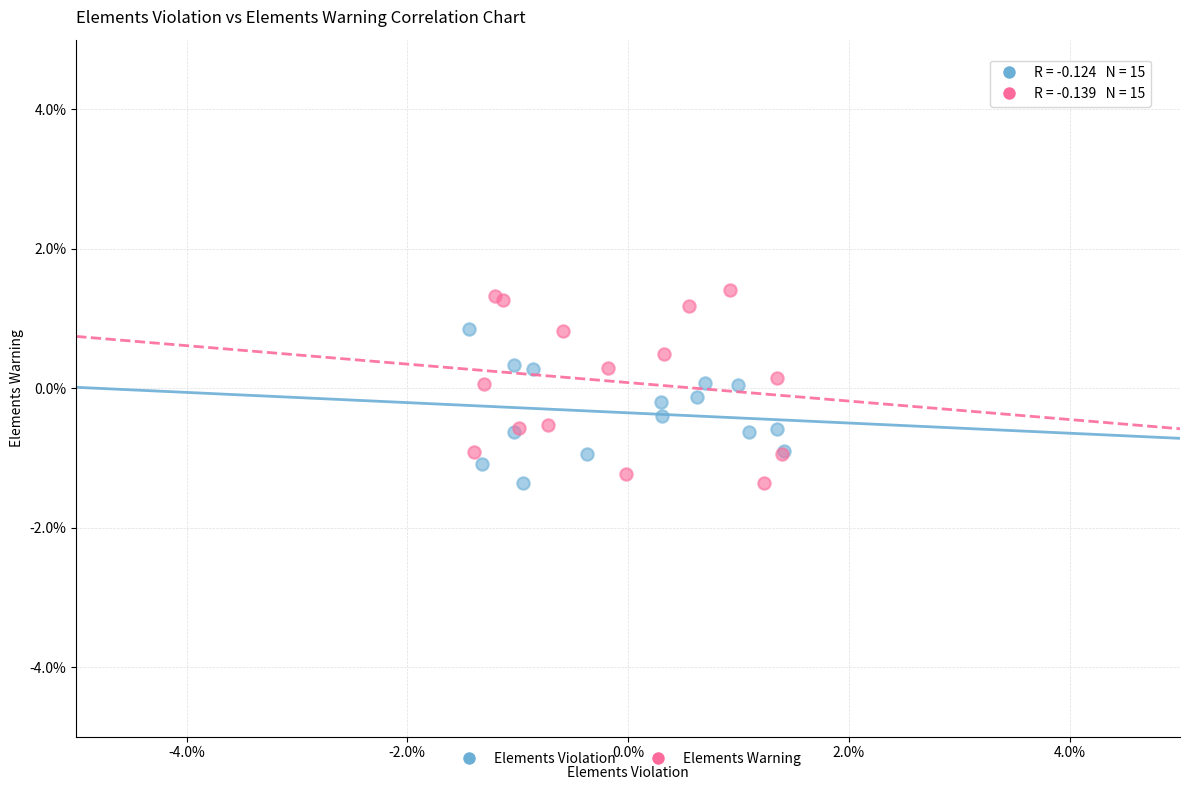

Which series reaches the maximum Y coordinate?

Elements Warning